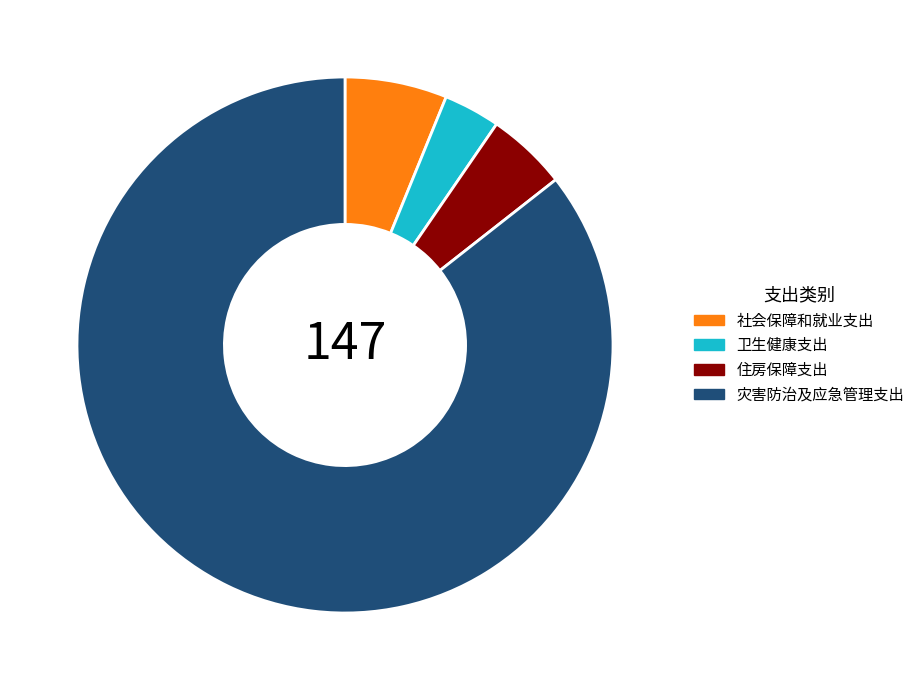

Which category has the biggest portion of the pie?

灾害防治及应急管理支出